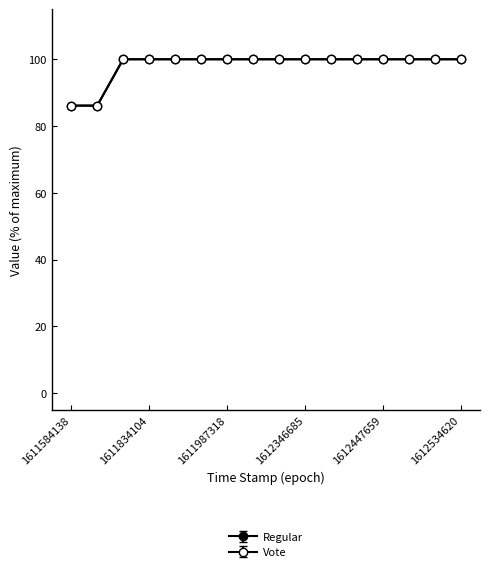

Does the chart have visible grid lines?

No